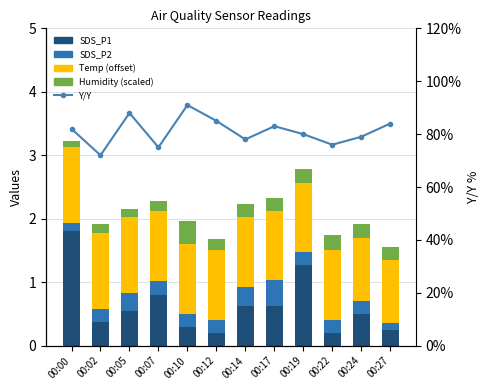

Are the bars horizontal?

No